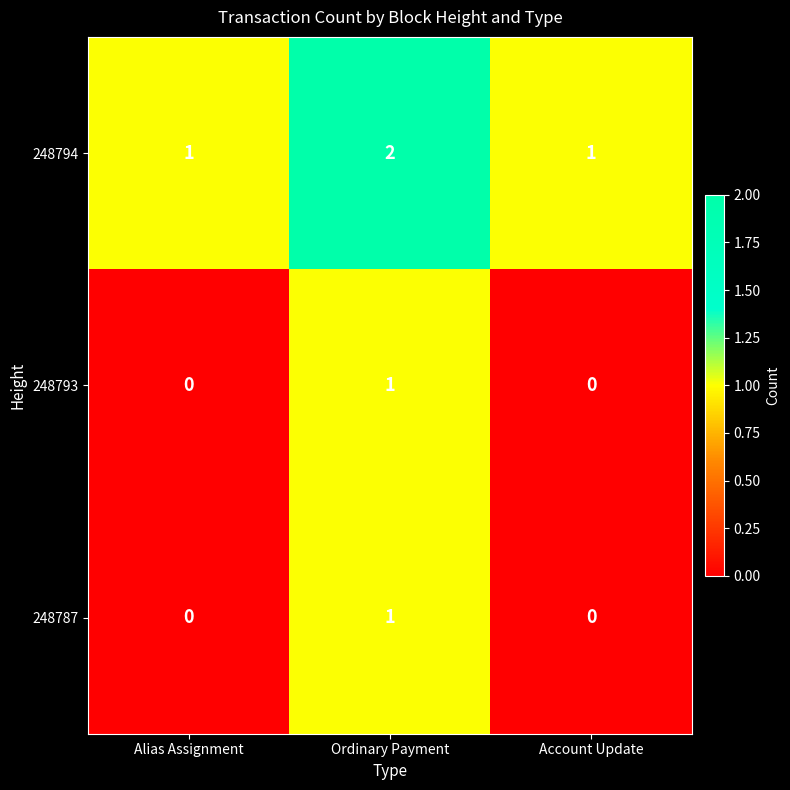

Which series has the largest total across all categories?

248794